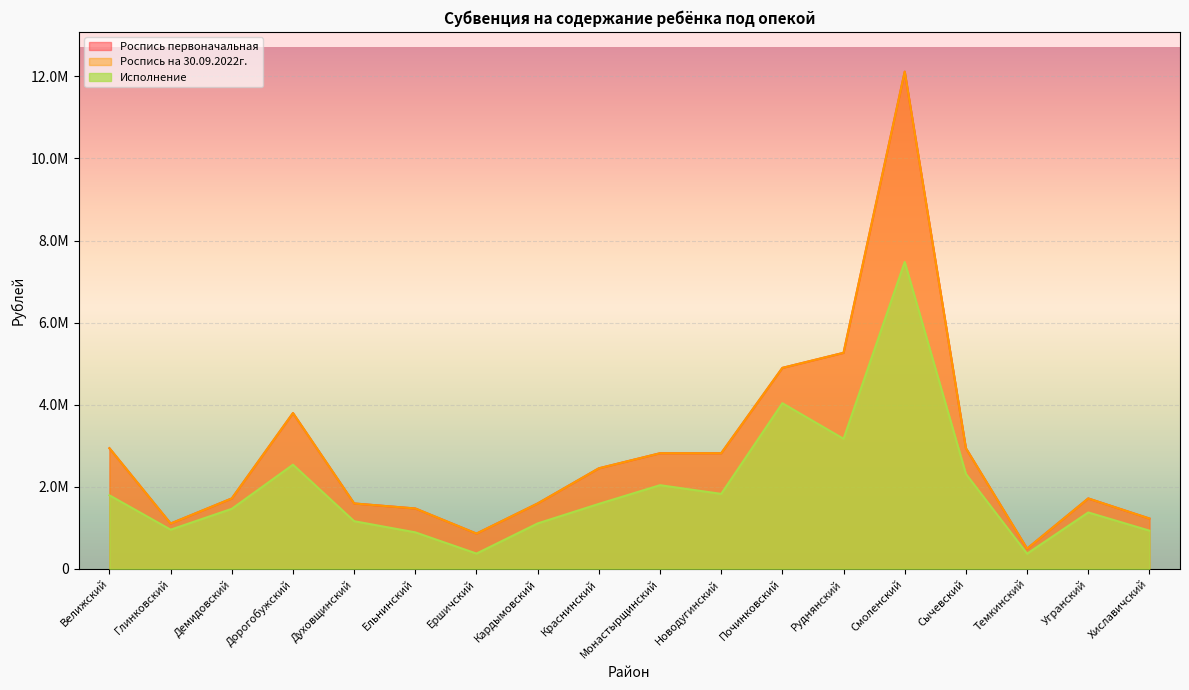

What is the total value across all series at Краснинский?

6477000.0